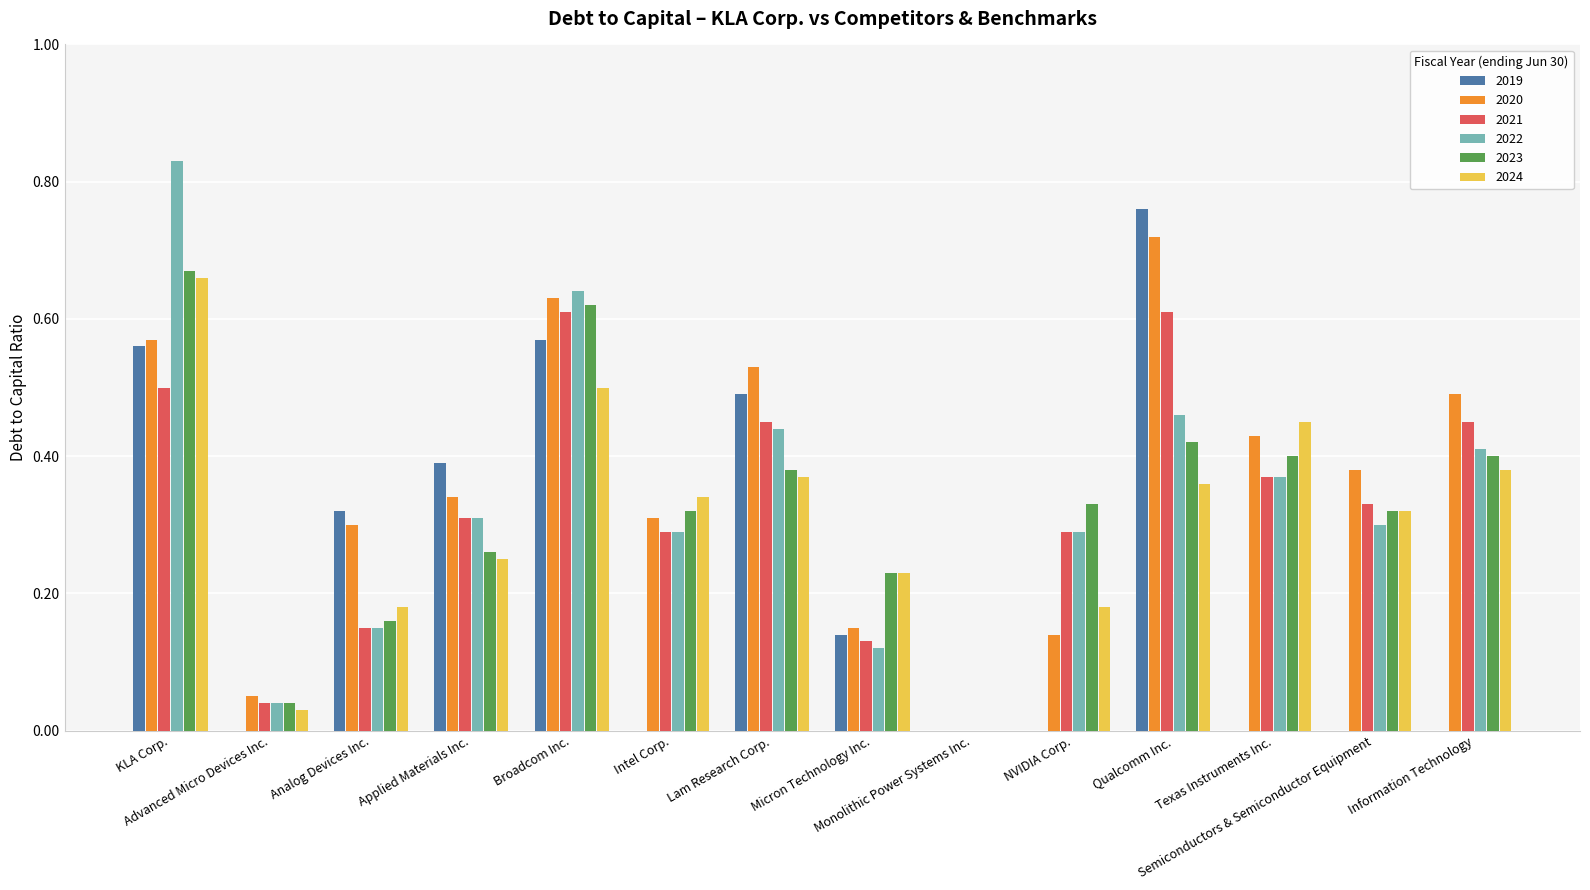

At which category is the sum across all series the highest?

KLA Corp.